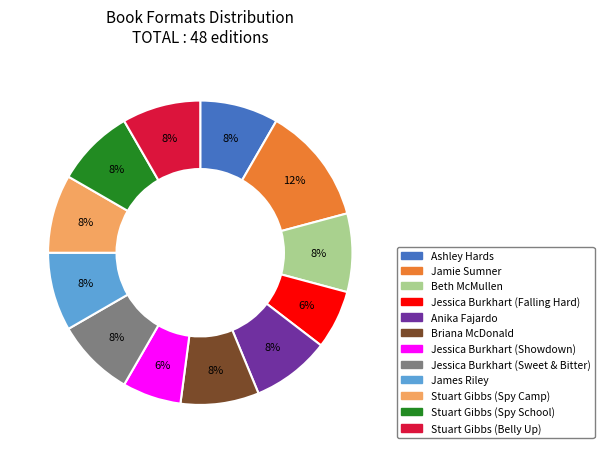

The Stuart Gibbs (Spy Camp) slice represents 21% of the pie. True or false?

False